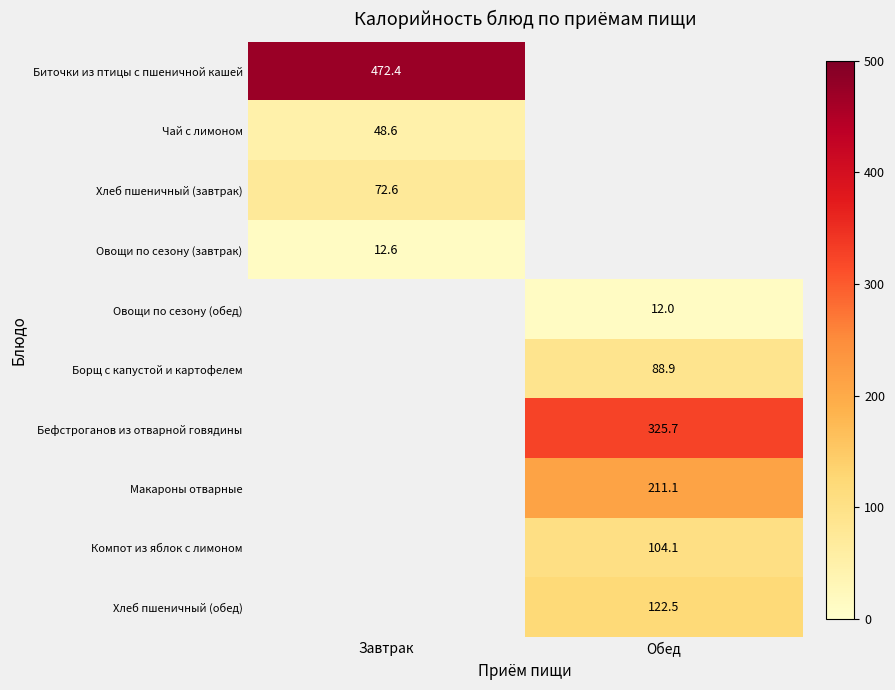

Is the value of Макароны отварные at Обед greater than the value of Компот из яблок с лимоном at Обед?

Yes